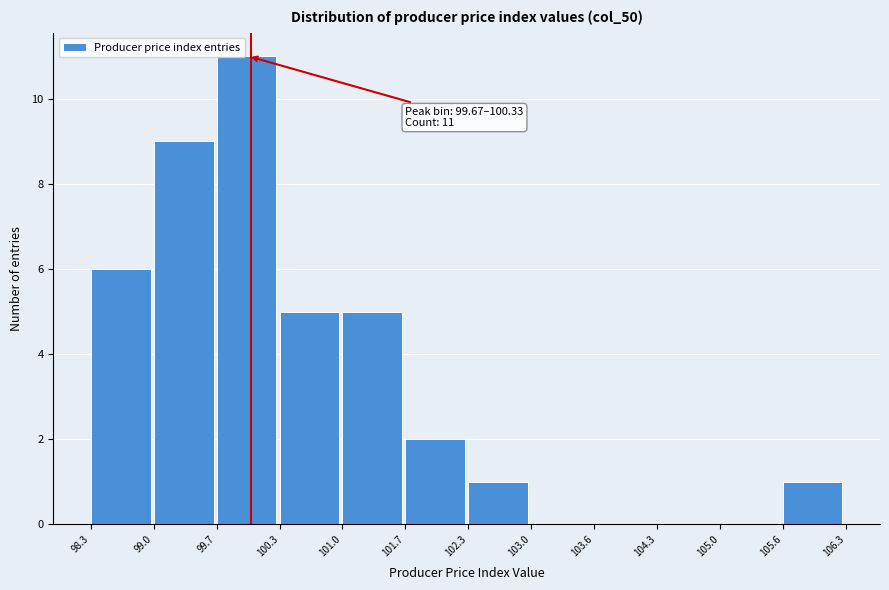

Over which range of the x-axis is the bar tallest?

99.7 to 100.3